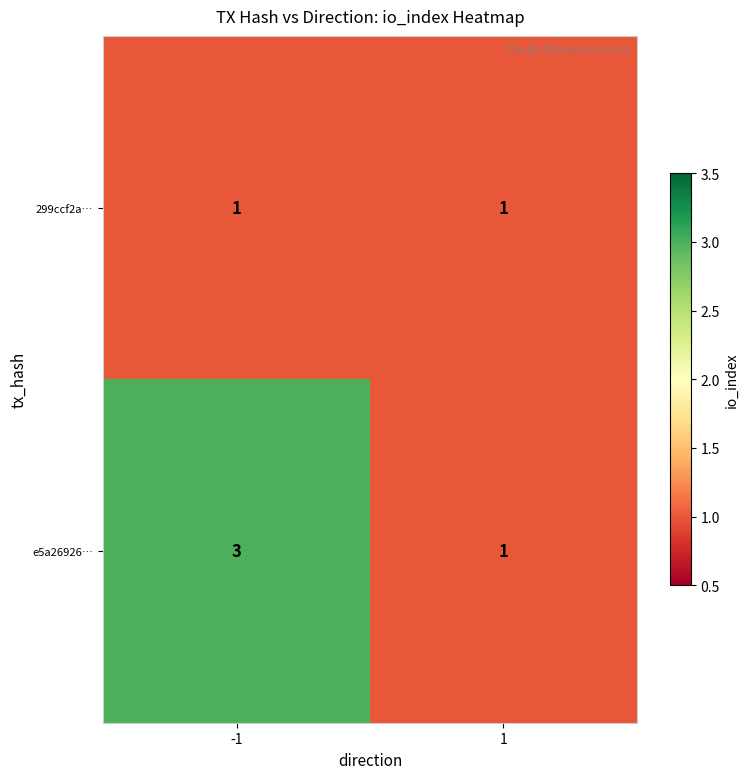

Is it true that e5a26926… equals 1 at 1?

True